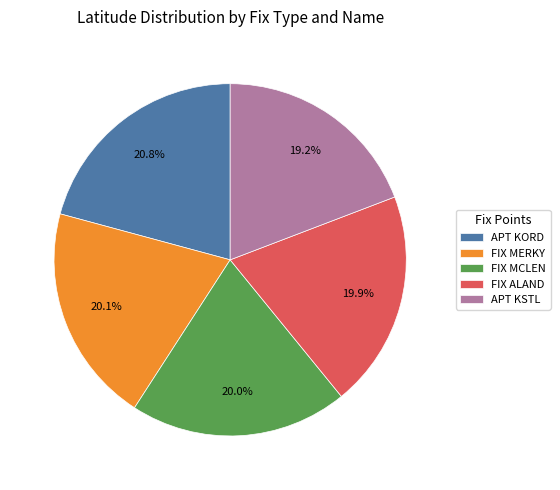

How many slices are in this pie chart?

5